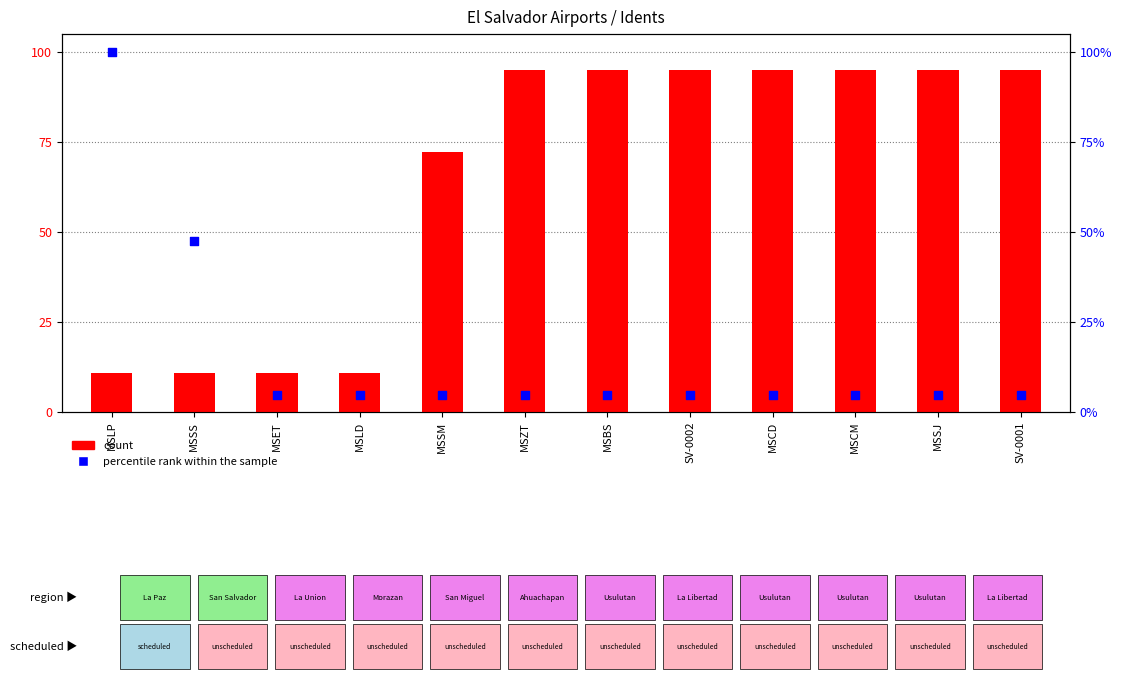

Which series has the largest total across all categories?

count